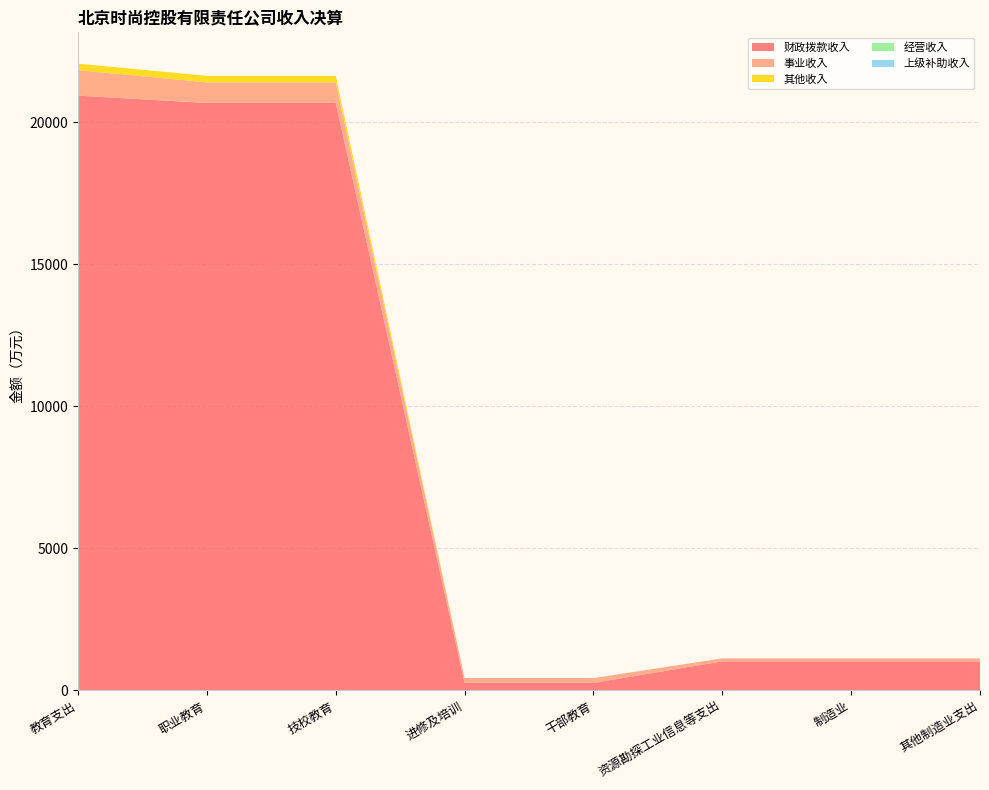

Reading left to right, transcribe all the data shown in this chart.

财政拨款收入: 20929.0	20670.7	20670.7	258.3	258.3	1018.1	1018.1	1018.1
事业收入: 895.5	725.3	725.3	170.3	170.3	104.2	104.2	104.2
其他收入: 229.4	229.4	229.4	0.0	0.0	0.3	0.3	0.3
经营收入: 0.0	0.0	0.0	0.0	0.0	0.0	0.0	0.0
上级补助收入: 0.0	0.0	0.0	0.0	0.0	0.0	0.0	0.0